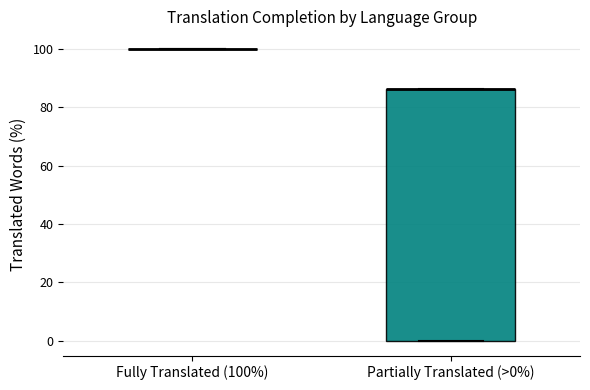

Reading left to right, read every box against the y-axis: the position of its median line, the range the box covers, and the ends of its whiskers. The values are not printed on the chart, so give them approximately, as read against the axis.

Fully Translated (100%): box collapsed to a line at 100, whiskers 100 to 100
Partially Translated (>0%): median 86 (drawn on the box's upper edge), box 0 to 86, whiskers 0 to 86